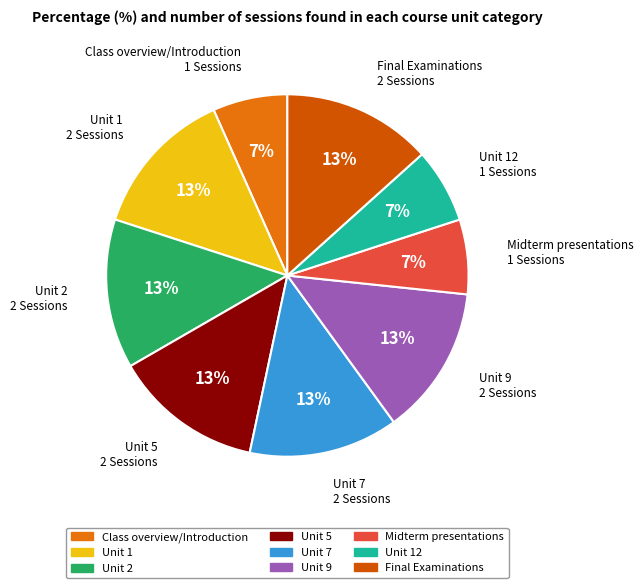

How many slices are in this pie chart?

9